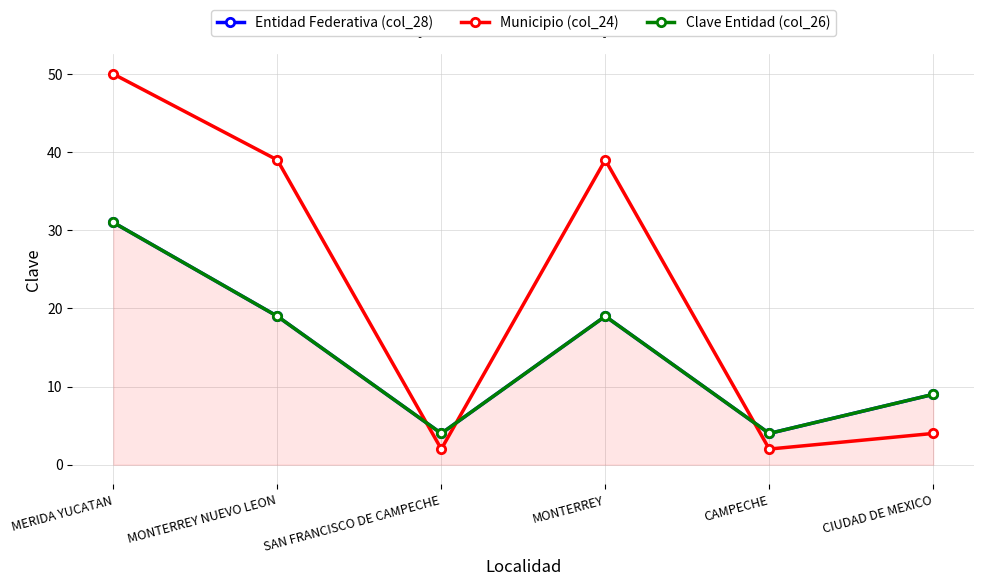

Count the number of categories in the chart.

6